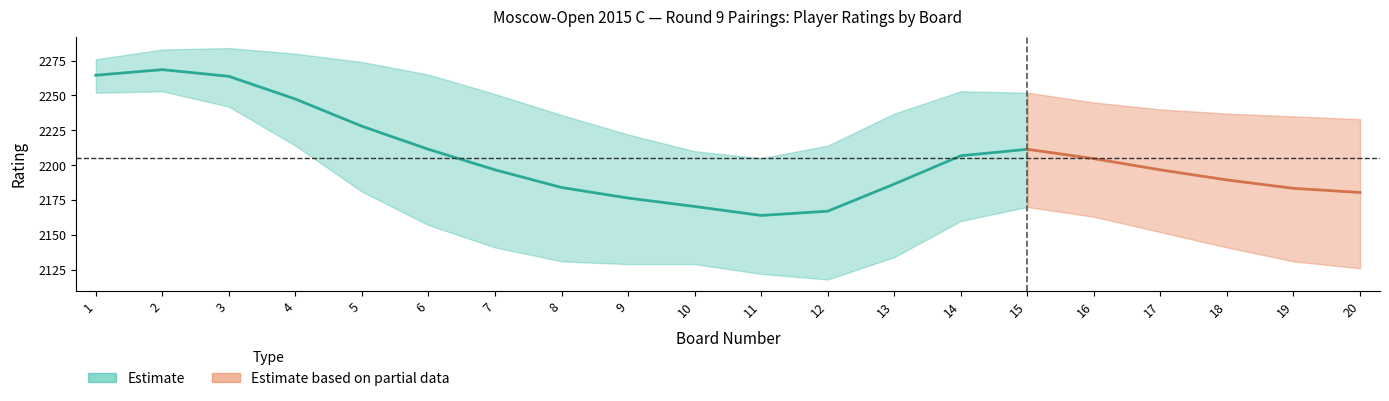

Is it true that black_brd equals 70 at 15?

False